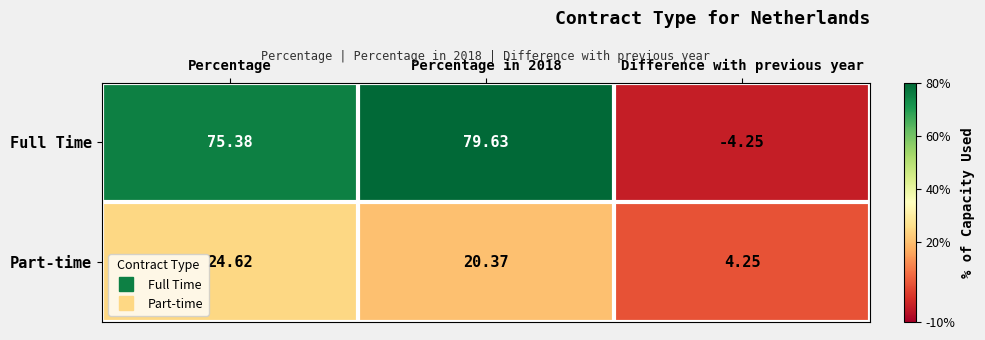

Rank the series at Difference with previous year from lowest to highest value.

Full Time, Part-time